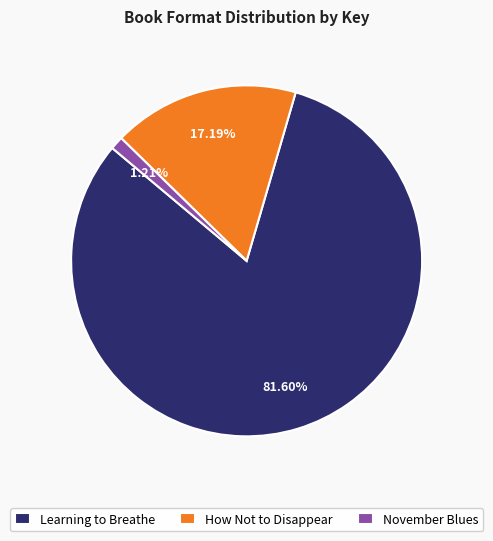

What percentage is the November Blues slice, to the nearest percent?

1%